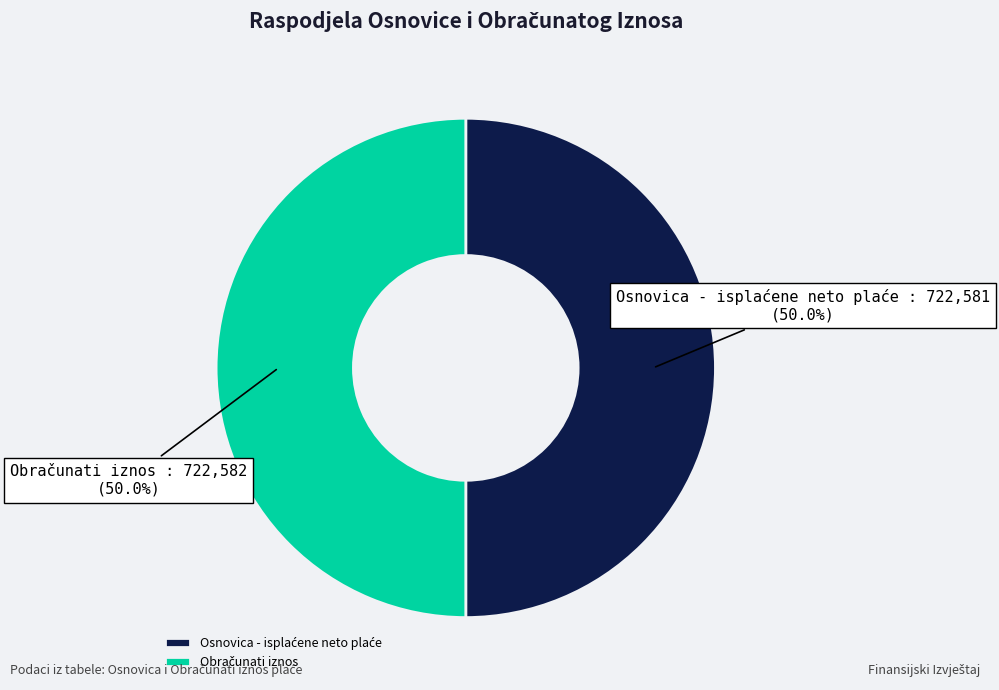

Rank the categories by value from highest to lowest.

Obračunati iznos, Osnovica - isplaćene neto plaće